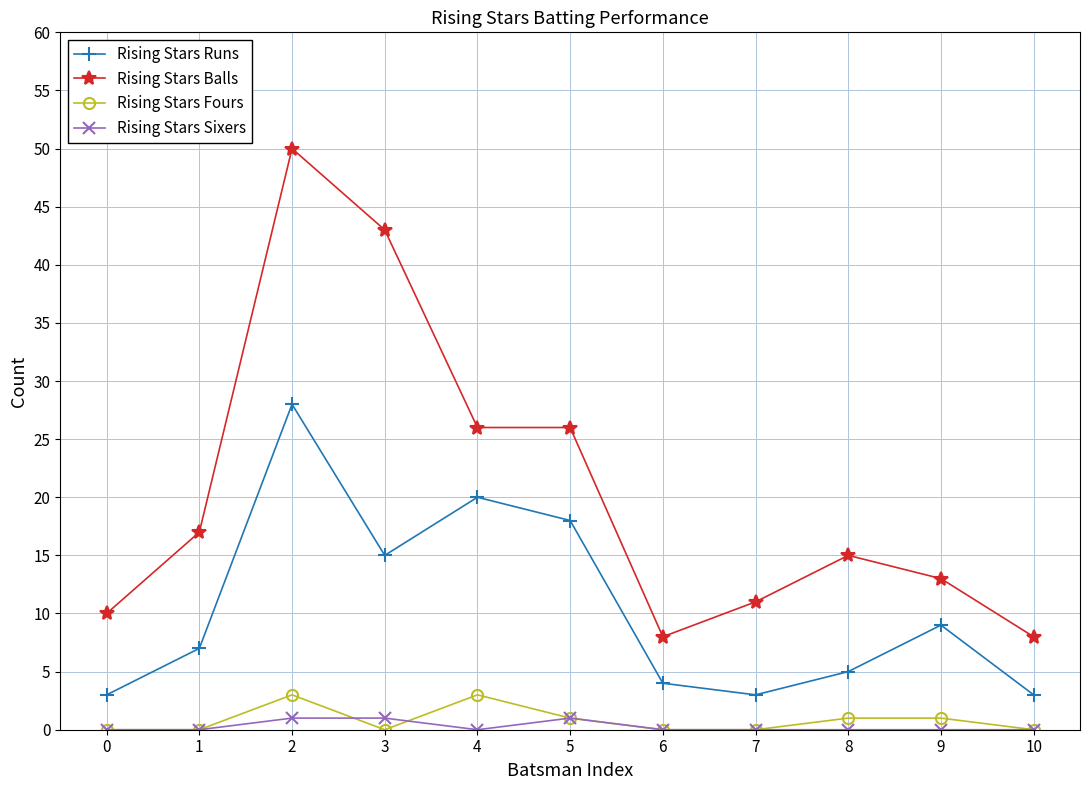

Is the value of Rising Stars Runs at 0 greater than the value of Rising Stars Sixers at 9?

Yes